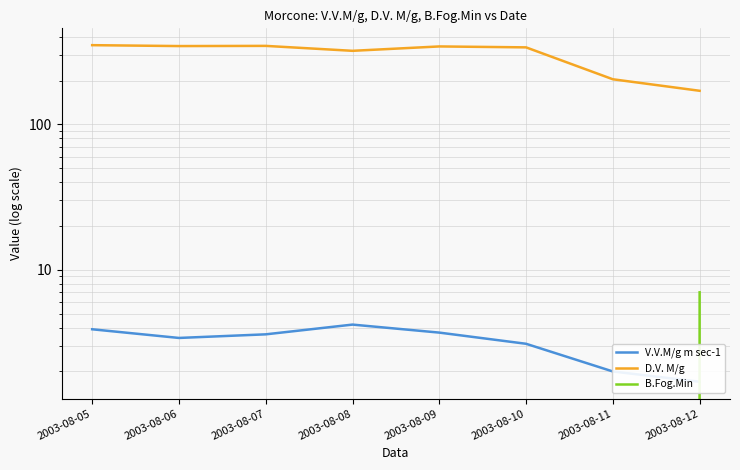

True or false: D.V. M/g and V.V.M/g m sec-1 intersect in this chart.

False